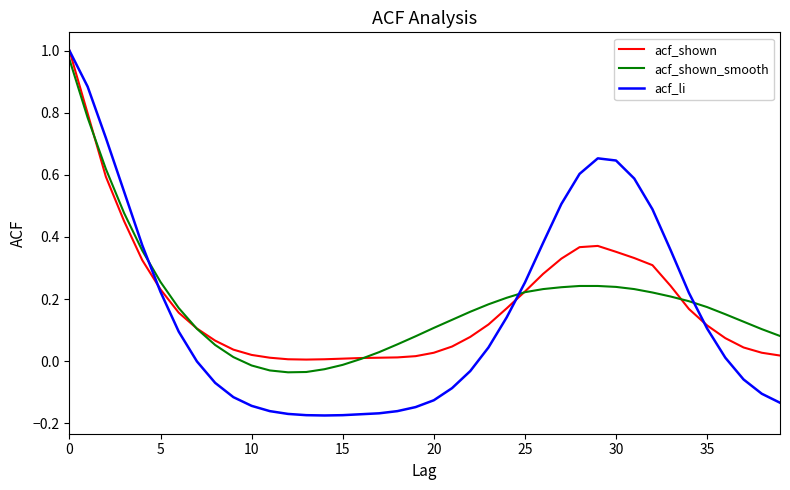

What are all the series names shown in the legend?

acf_shown, acf_shown_smooth, acf_li